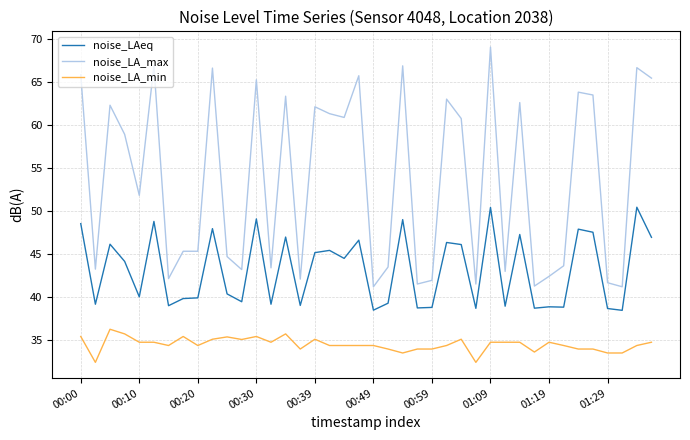

What is the minimum value shown in the chart?

32.4